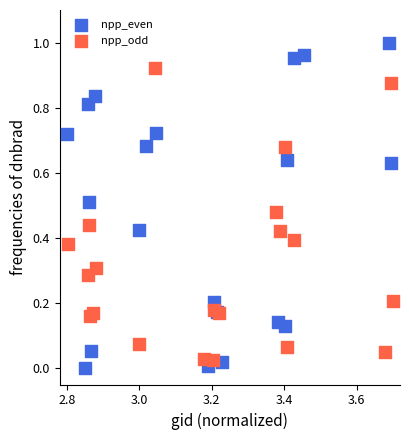

What are all the series names shown in the legend?

npp_even, npp_odd